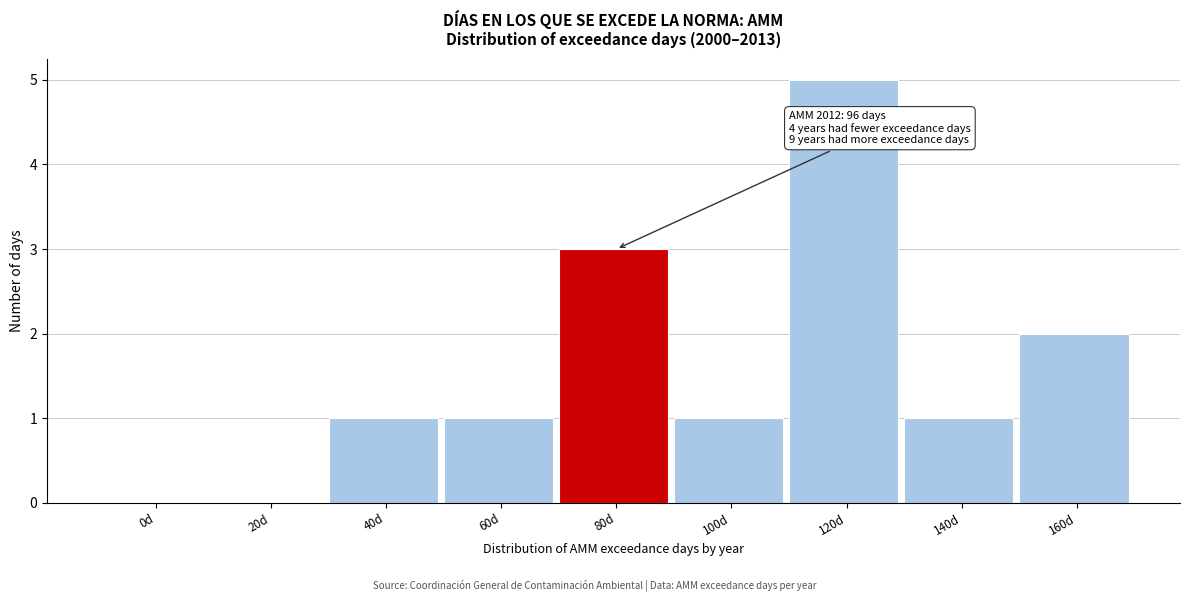

Reading left to right, extract all data points from this chart.

0d=0	20d=0	40d=1	60d=1	80d=3	100d=1	120d=5	140d=1	160d=2